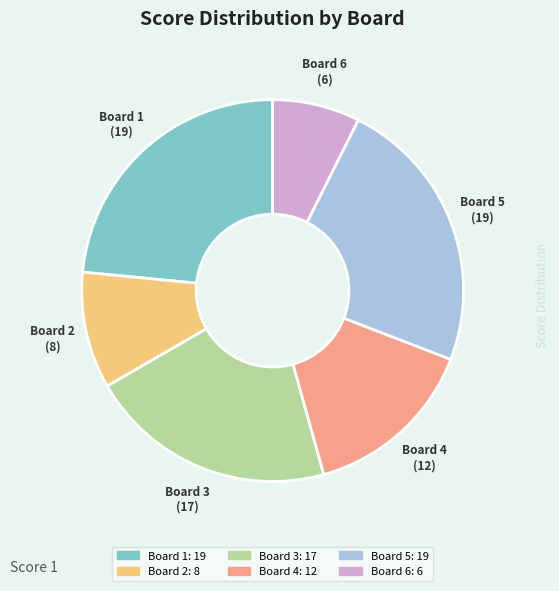

How many segments does this pie chart have?

6